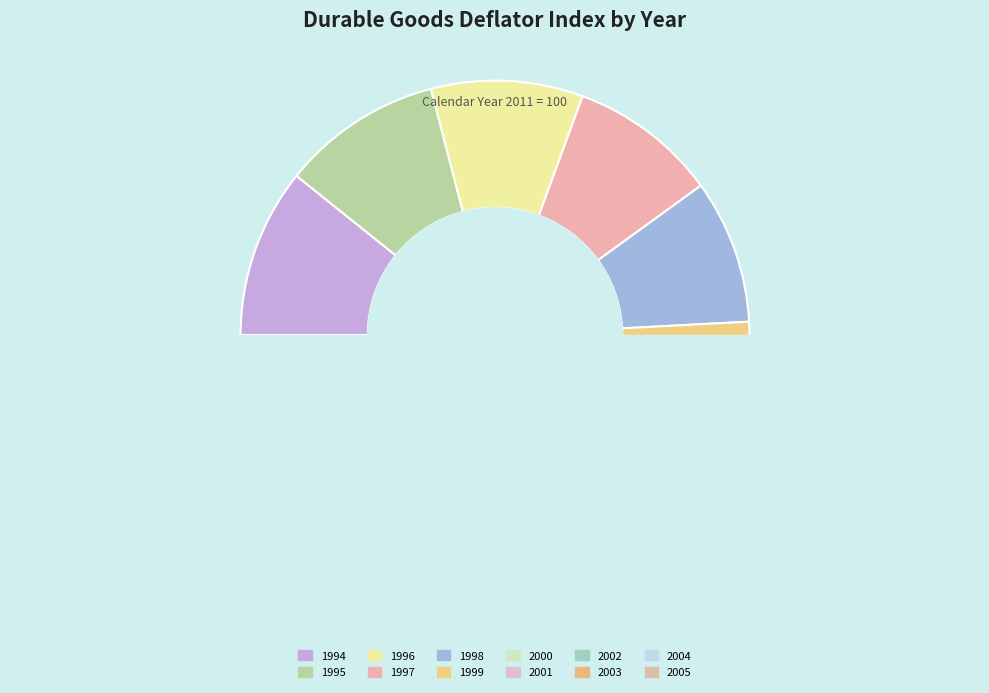

What is the change in value from 2002 to 2003?

-15.0